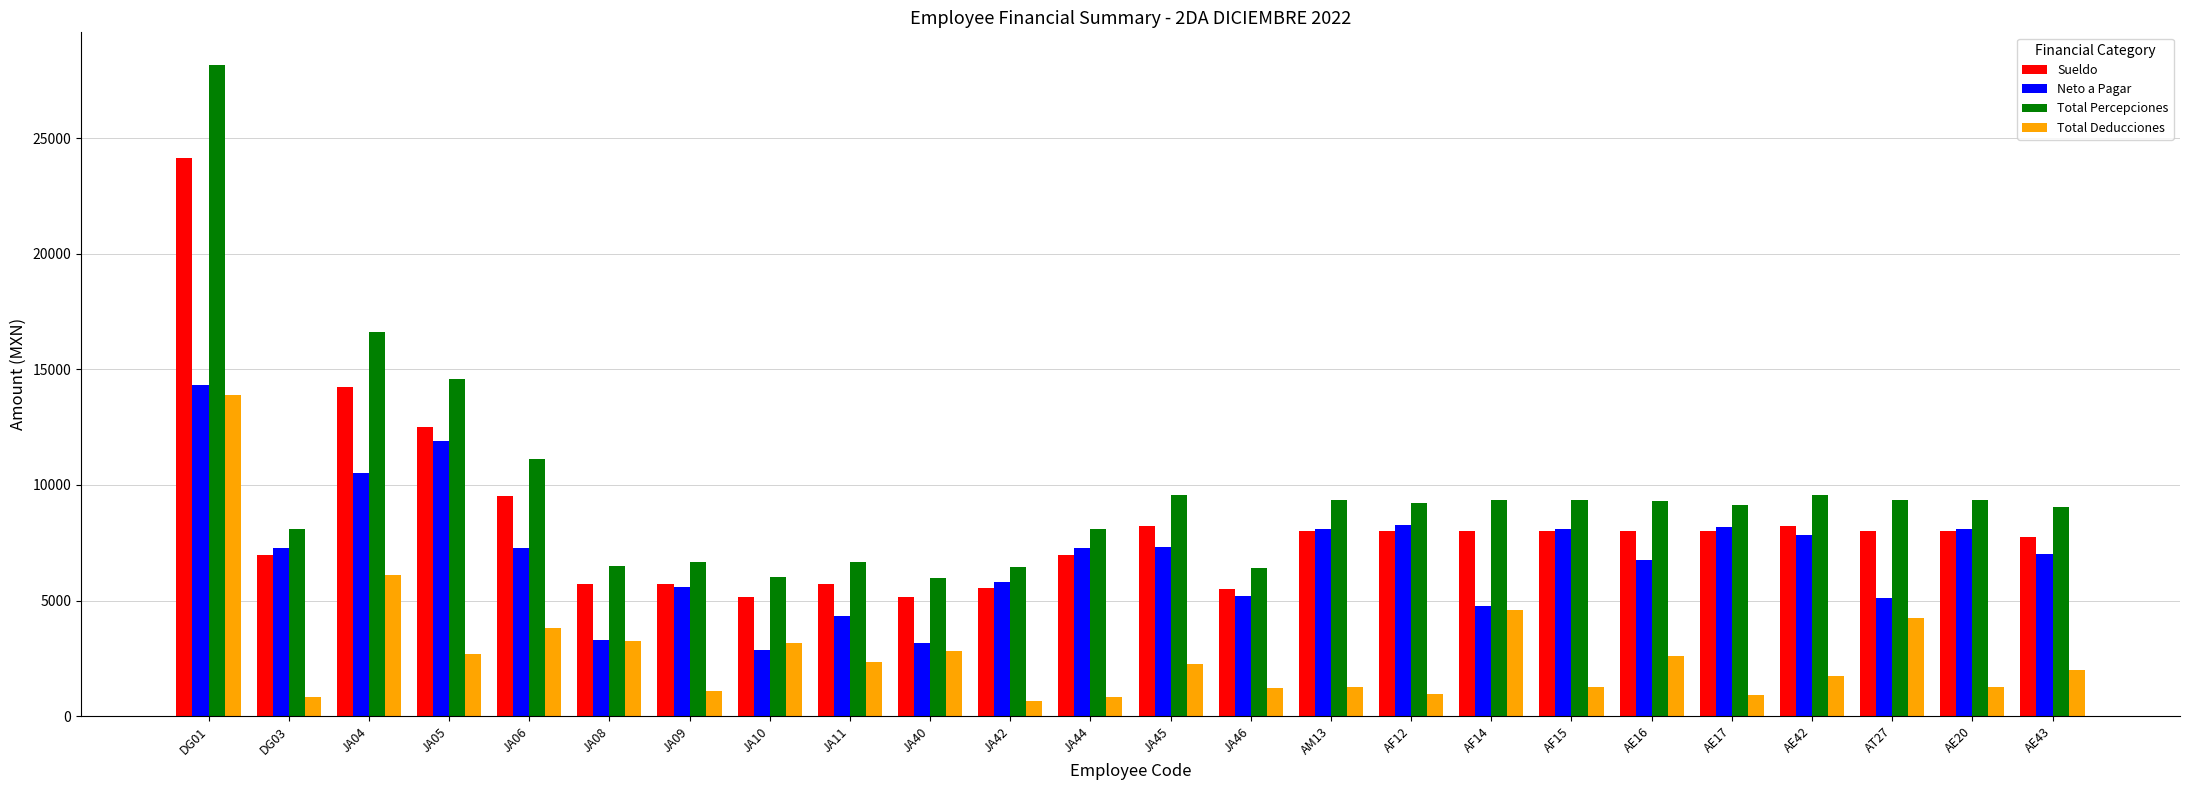

What is the total value across all series at JA11?

19057.4